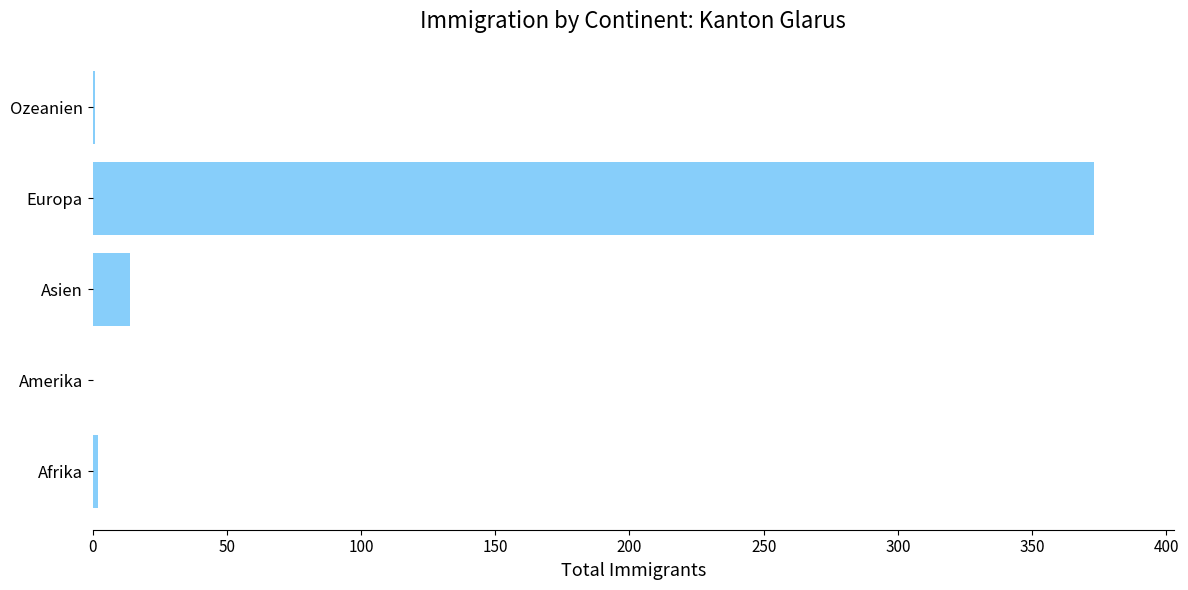

What is the sum of all values?

390